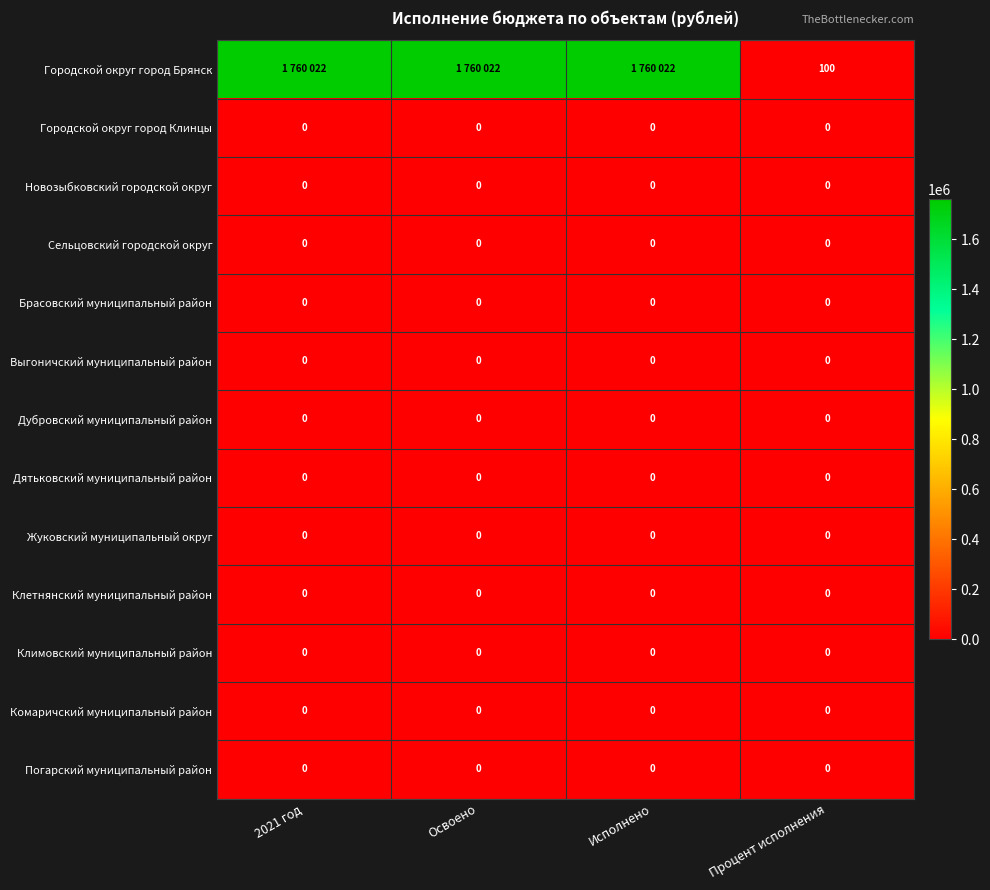

At which category is the sum across all series the highest?

2021 год